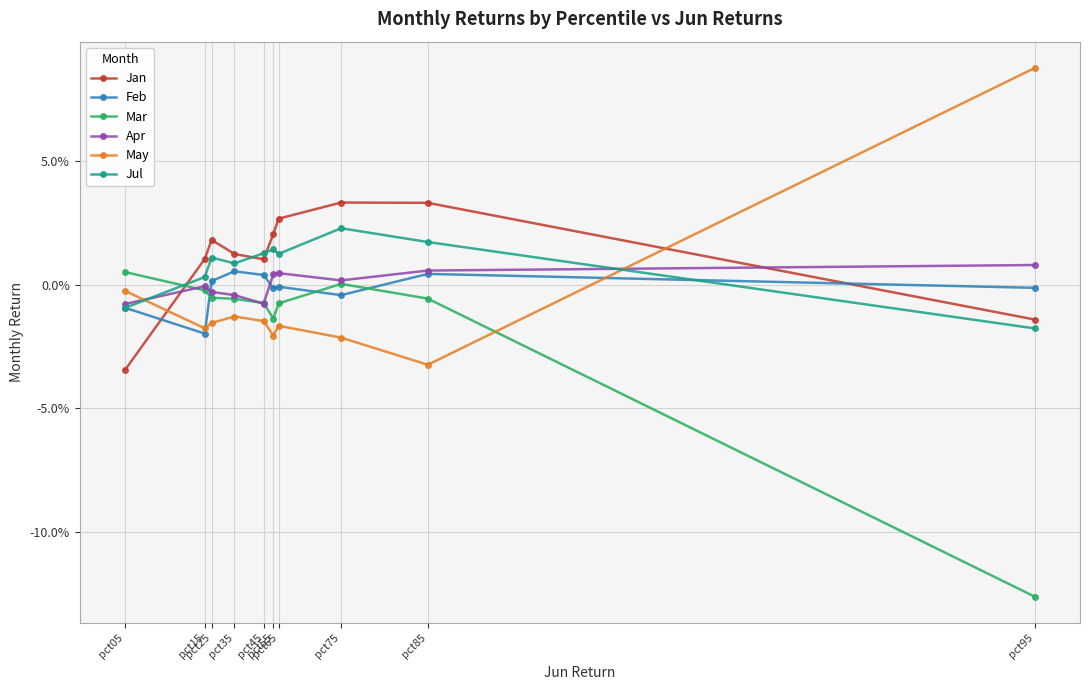

Which has a higher value, pct85 or pct45?

pct85